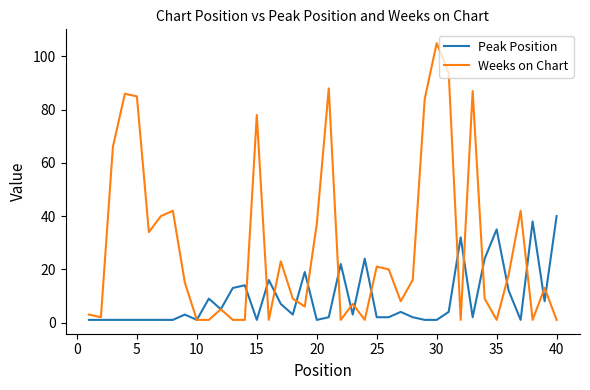

Which series has the largest total across all categories?

Weeks on Chart